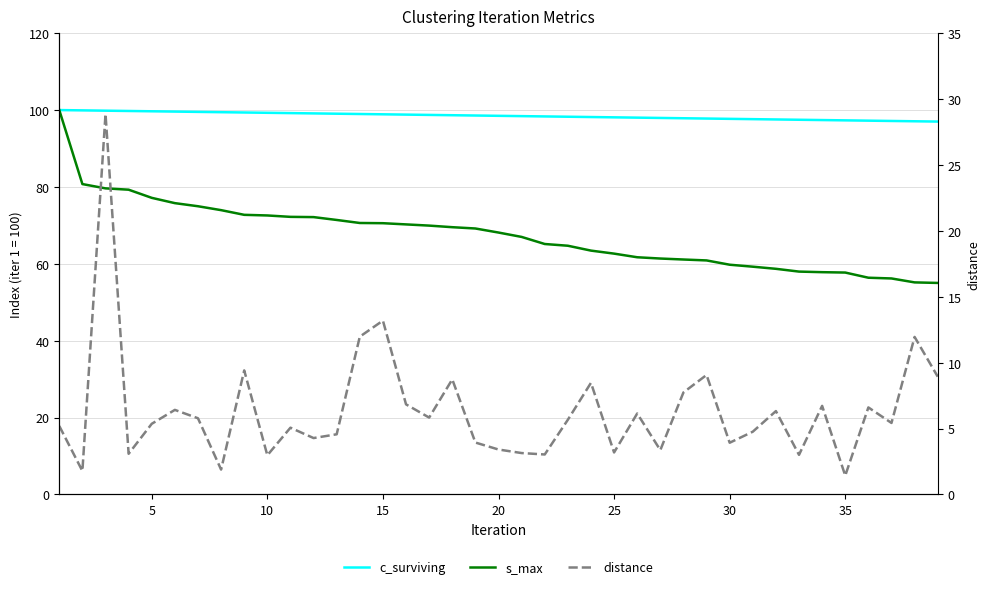

Reading left to right, what are all the values shown in this chart?

c_surviving: 100.0	99.9	99.8	99.8	99.7	99.6	99.5	99.4	99.4	99.3	99.2	99.1	99.1	99.0	98.9	98.8	98.7	98.7	98.6	98.5	98.4	98.3	98.3	98.2	98.1	98.0	98.0	97.9	97.8	97.7	97.6	97.6	97.5	97.4	97.3	97.2	97.2	97.1	97.0
s_max: 100.0	80.7	79.6	79.3	77.2	75.8	75.0	74.0	72.7	72.6	72.2	72.2	71.4	70.6	70.6	70.3	69.9	69.5	69.2	68.1	67.0	65.2	64.7	63.4	62.6	61.7	61.4	61.1	60.9	59.8	59.3	58.7	58.0	57.8	57.7	56.4	56.2	55.2	55.0
distance: 5.2	1.8	28.9	3.1	5.4	6.4	5.8	1.9	9.4	3.0	5.1	4.3	4.6	12.0	13.2	6.8	5.8	8.7	3.9	3.4	3.1	3.0	5.7	8.5	3.2	6.1	3.4	7.7	9.1	3.9	4.8	6.3	3.0	6.7	1.4	6.6	5.4	12.0	8.9